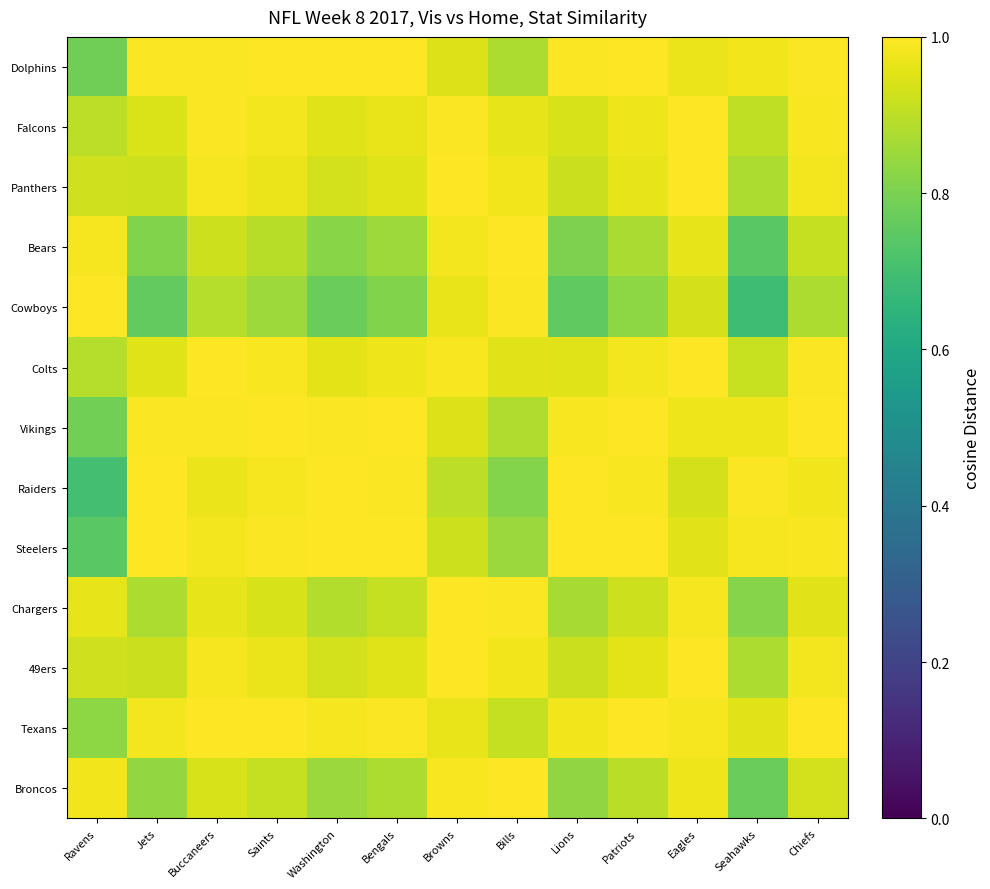

What is the spread (max minus min) of values at Bengals?

0.2